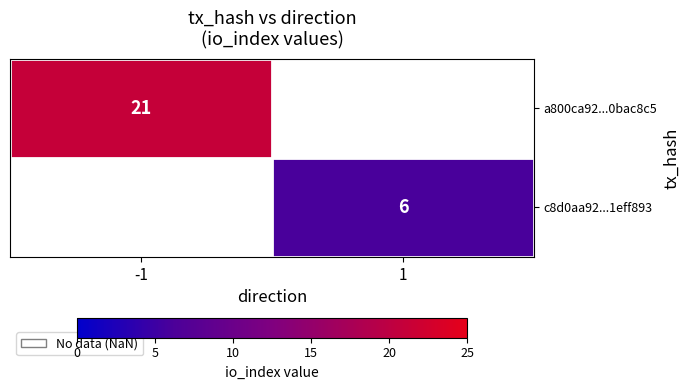

True or false: a800ca92...0bac8c5 has a value of 11 at -1.

False